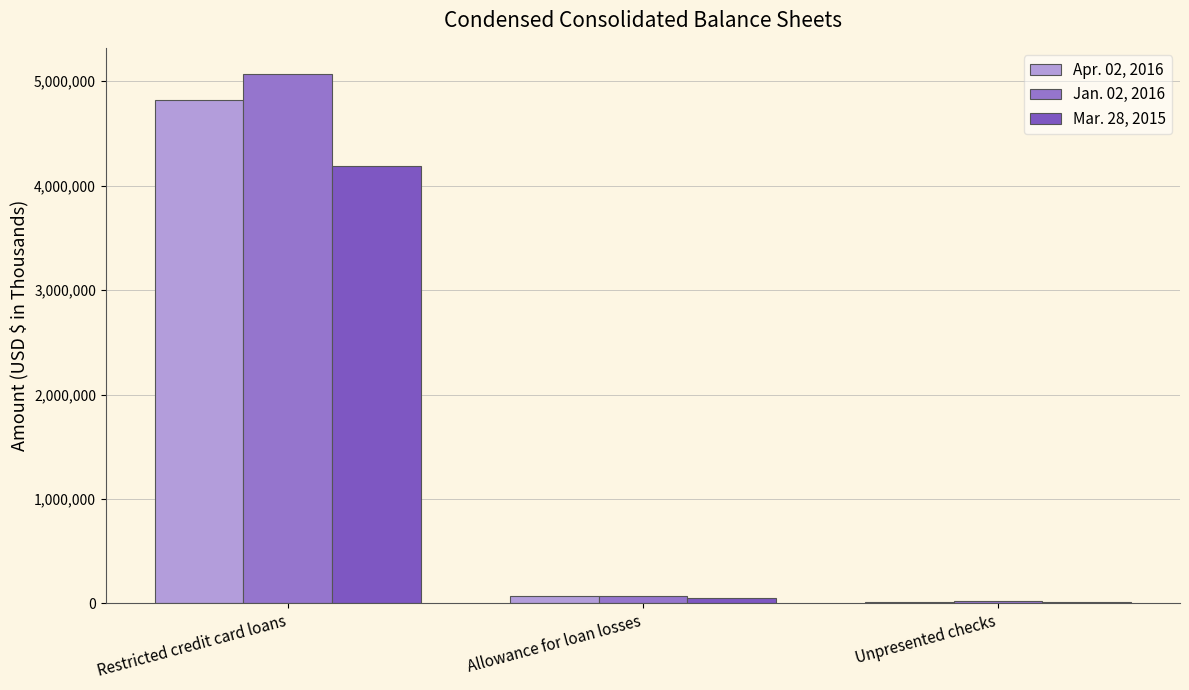

Reading left to right, list all the values displayed in this chart.

Apr. 02, 2016: Restricted credit card loans=4824323	Allowance for loan losses=74753	Unpresented checks=17958
Jan. 02, 2016: Restricted credit card loans=5066660	Allowance for loan losses=75911	Unpresented checks=23580
Mar. 28, 2015: Restricted credit card loans=4185397	Allowance for loan losses=55942	Unpresented checks=10775